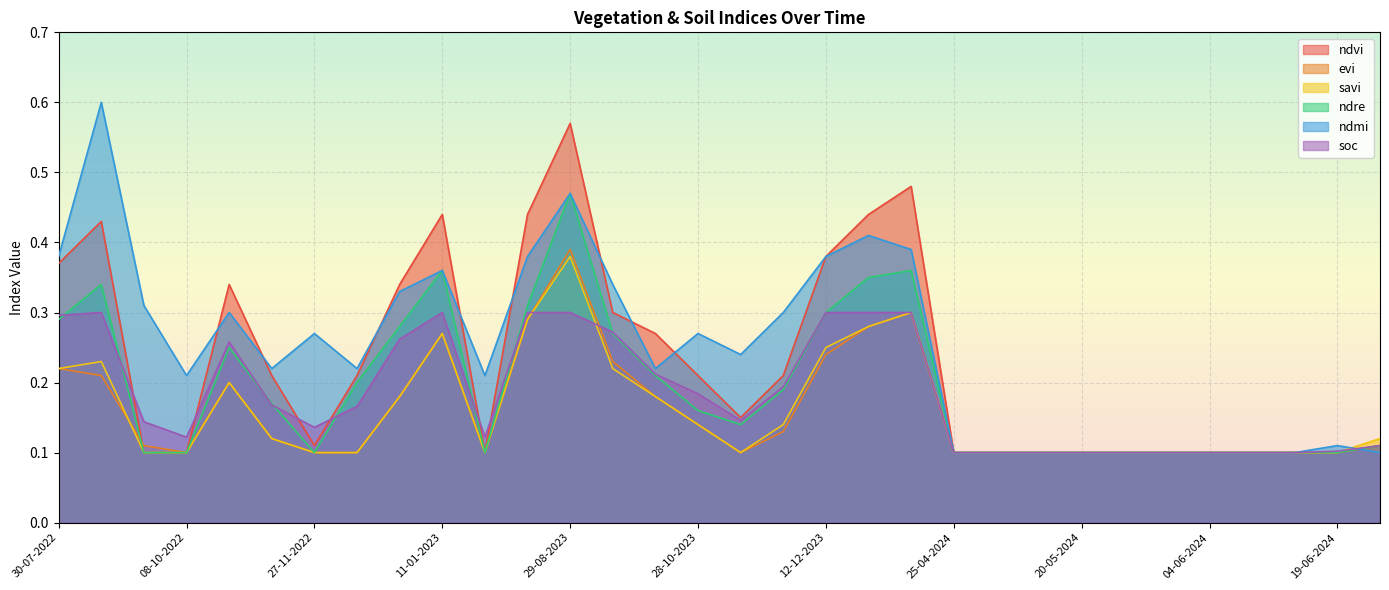

At which label does evi reach its peak?

29-08-2023